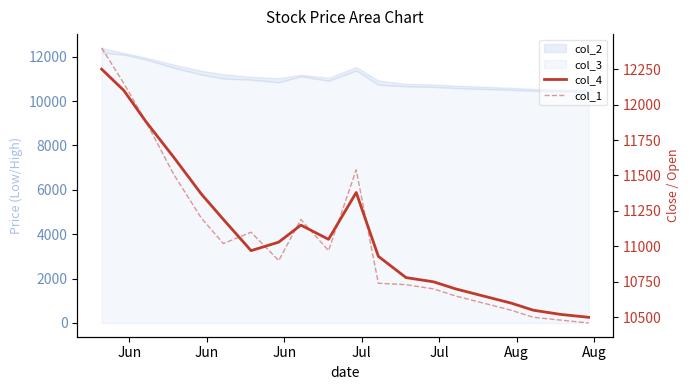

In col_4, how many points are higher than both neighbors (excluding endpoints)?

2